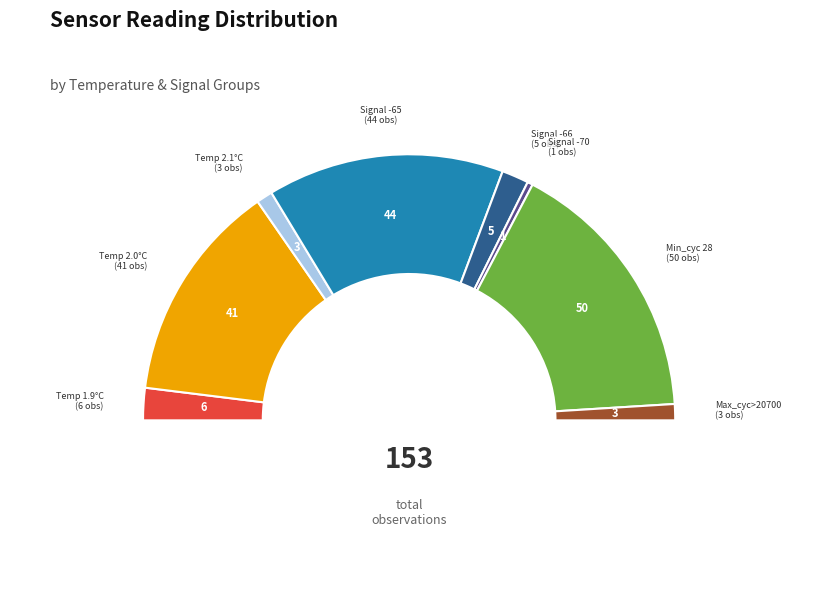

What is the largest slice in the pie chart?

Min_cycle=28